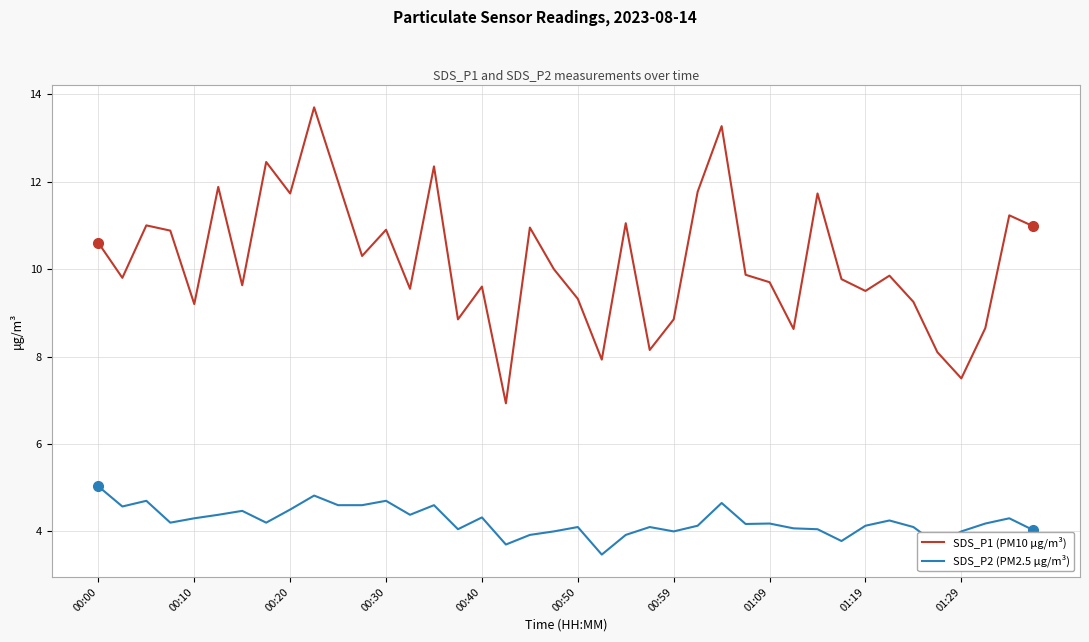

Which series has the largest total across all categories?

SDS_P1 (PM10 μg/m³)